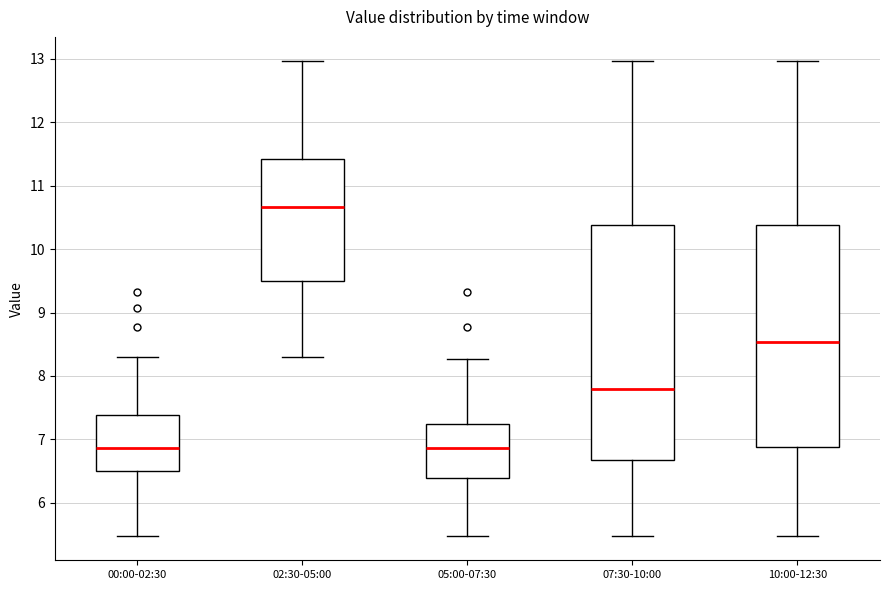

Reading left to right, transcribe this box plot: for each box, give where its median line is, the range the box spans, and where its two whiskers end, as read against the y-axis. The values are not printed on the chart, so give them approximately, as read against the axis.

00:00-02:30: median 6.9, box 6.5 to 7.4, whiskers 5.5 to 8.3
02:30-05:00: median 10.7, box 9.5 to 11.4, whiskers 8.3 to 13.0
05:00-07:30: median 6.9, box 6.4 to 7.2, whiskers 5.5 to 8.3
07:30-10:00: median 7.8, box 6.7 to 10.4, whiskers 5.5 to 13.0
10:00-12:30: median 8.5, box 6.9 to 10.4, whiskers 5.5 to 13.0